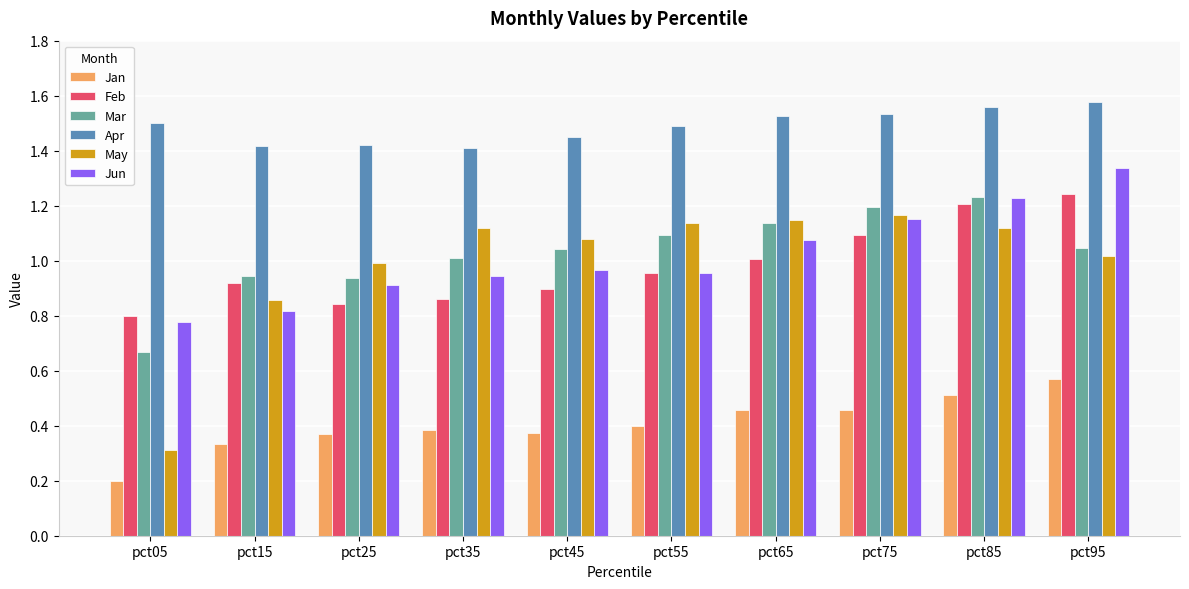

Which series has the largest total across all categories?

Apr